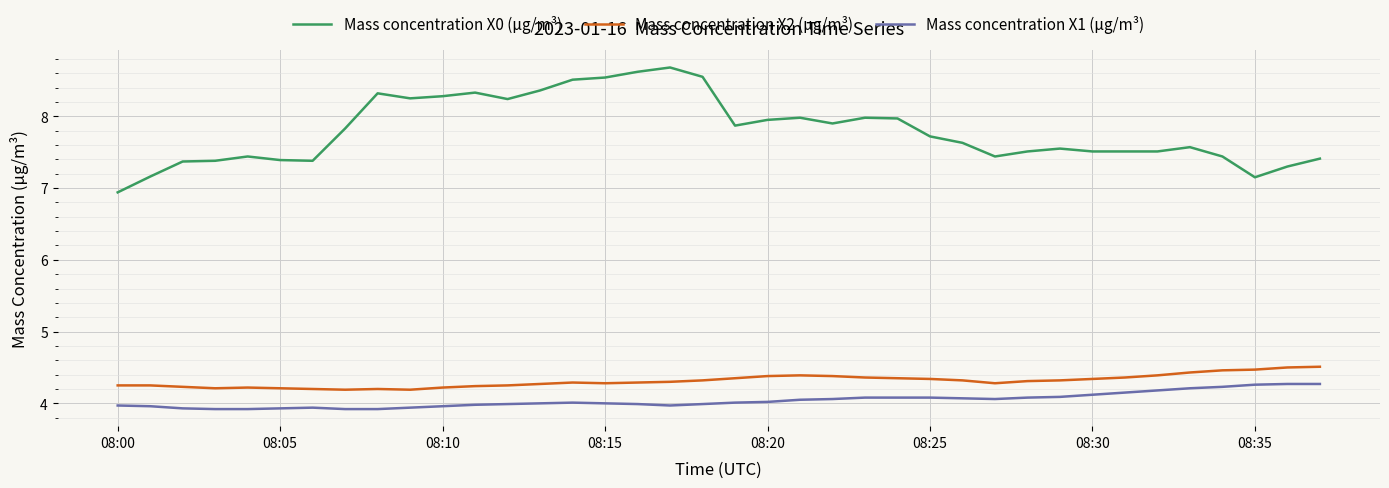

List the series in order of their peak value, lowest first.

Mass concentration X1 (μg/m³), Mass concentration X2 (μg/m³), Mass concentration X0 (μg/m³)